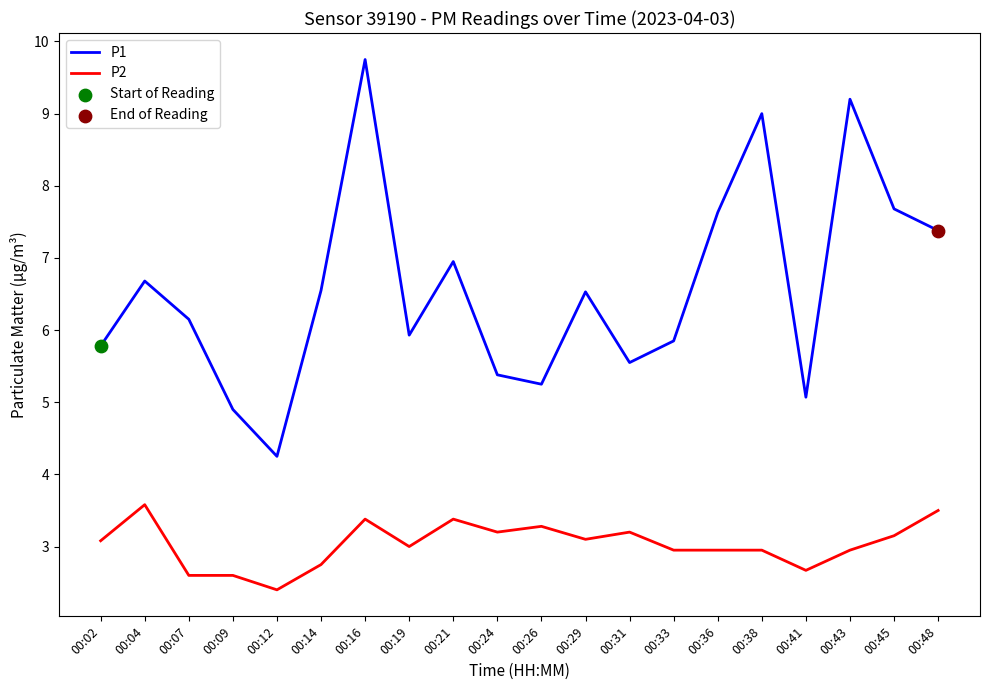

At which label does P2 reach its minimum?

00:12